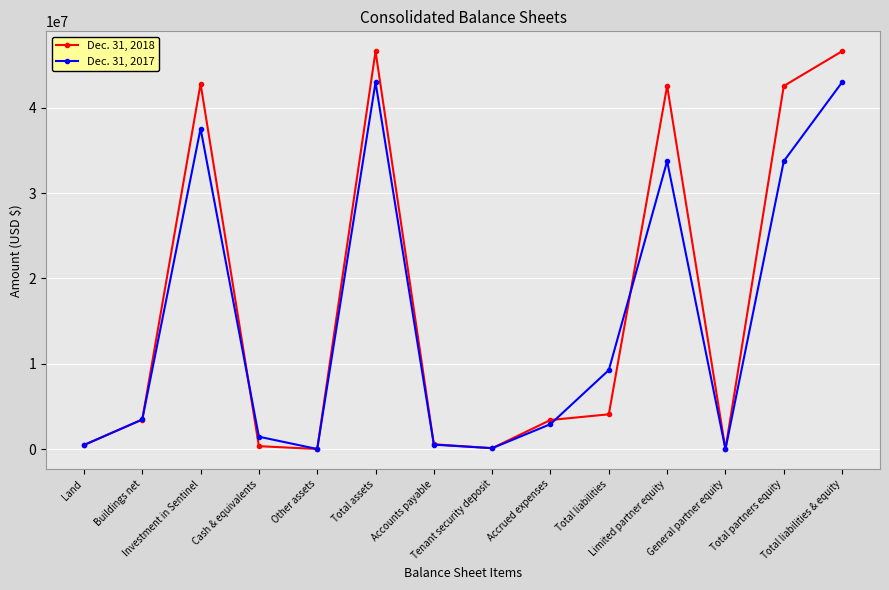

How many interior local valleys does the Dec. 31, 2017 series have?

3